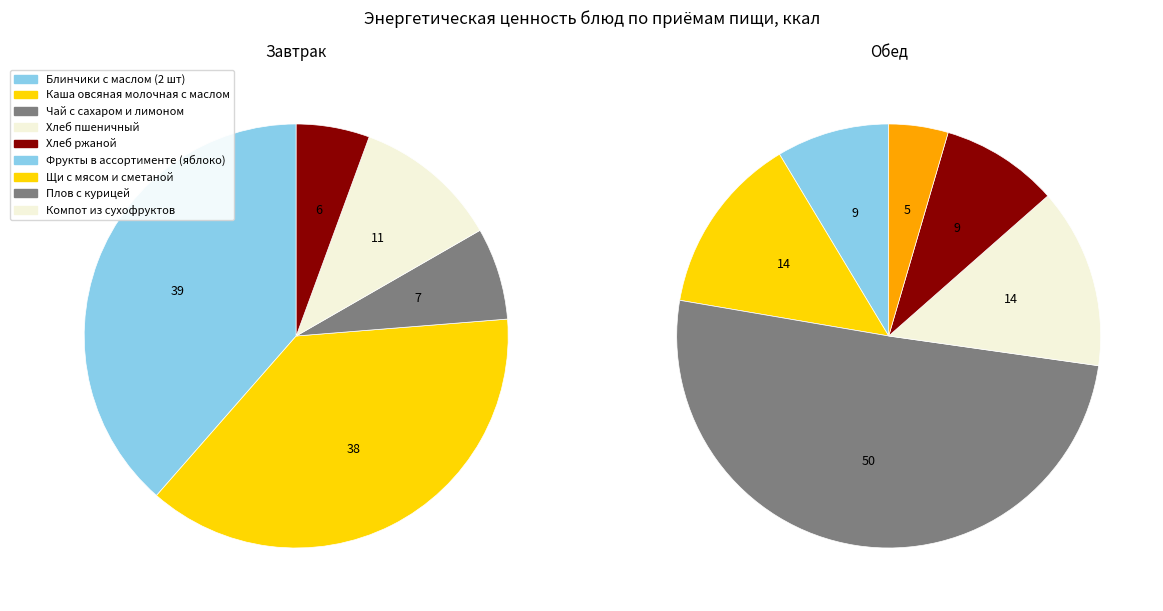

Is it true that Завтрак is 33% of the pie?

False